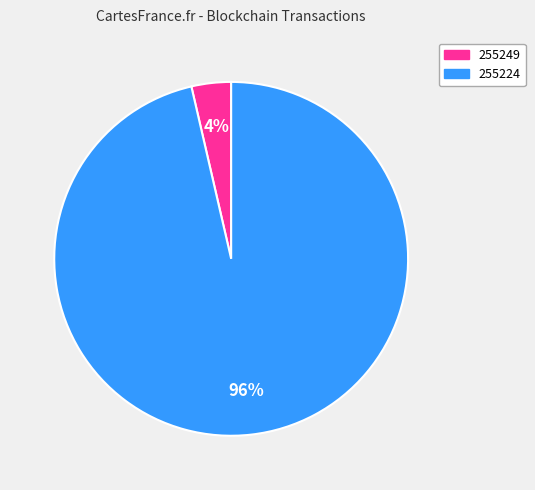

True or false: 255249 accounts for 4% of the total.

True